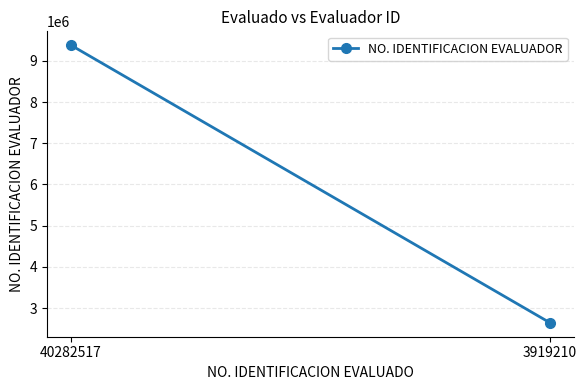

Count the number of data series in this chart.

1